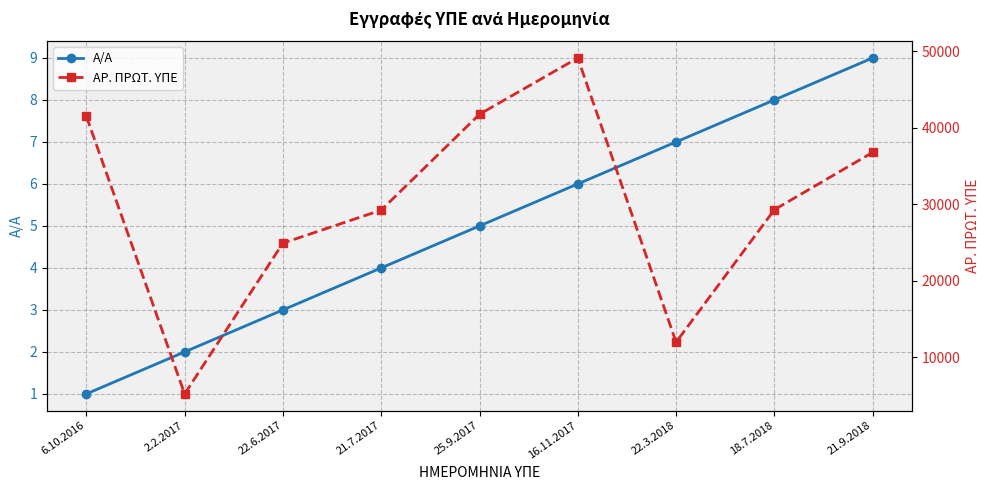

Which series changed the most between 21.7.2017 and 18.7.2018?

ΑΡ. ΠΡΩΤ. ΥΠΕ